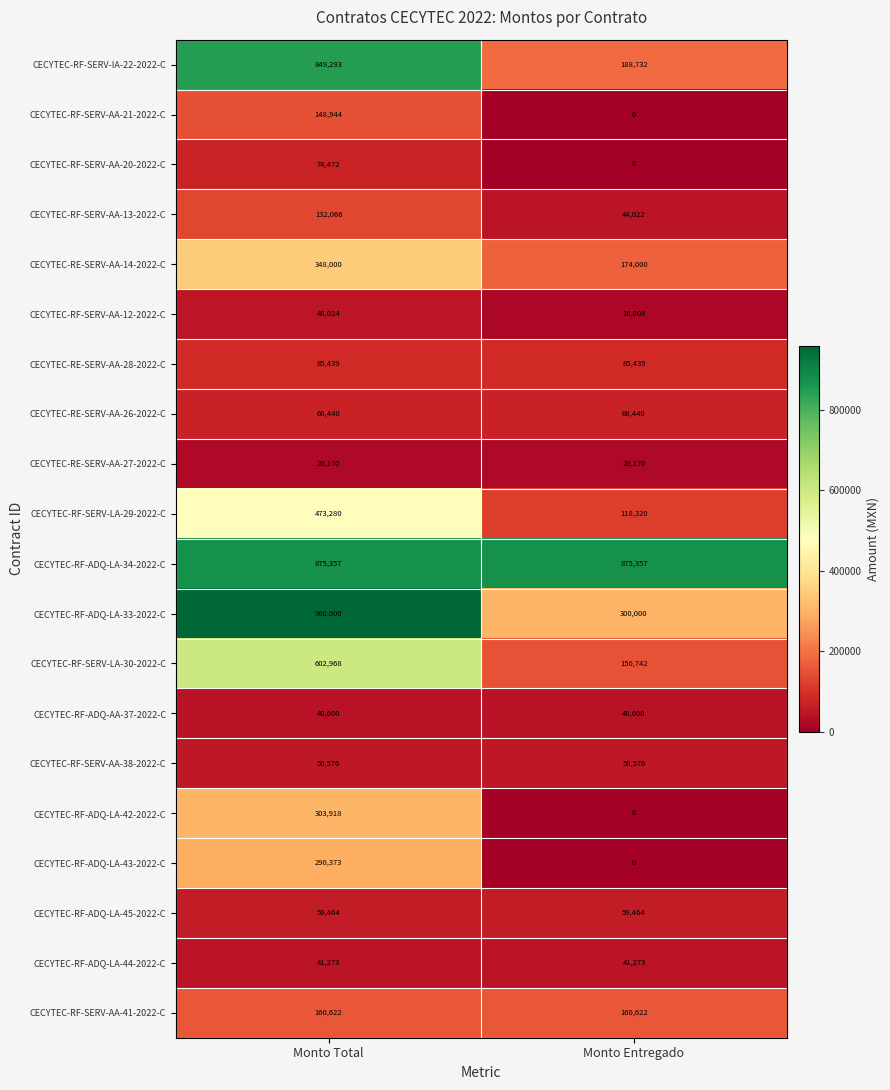

Which category has the lowest value in the CECYTEC-RF-SERV-AA-21-2022-C series?

Monto Entregado